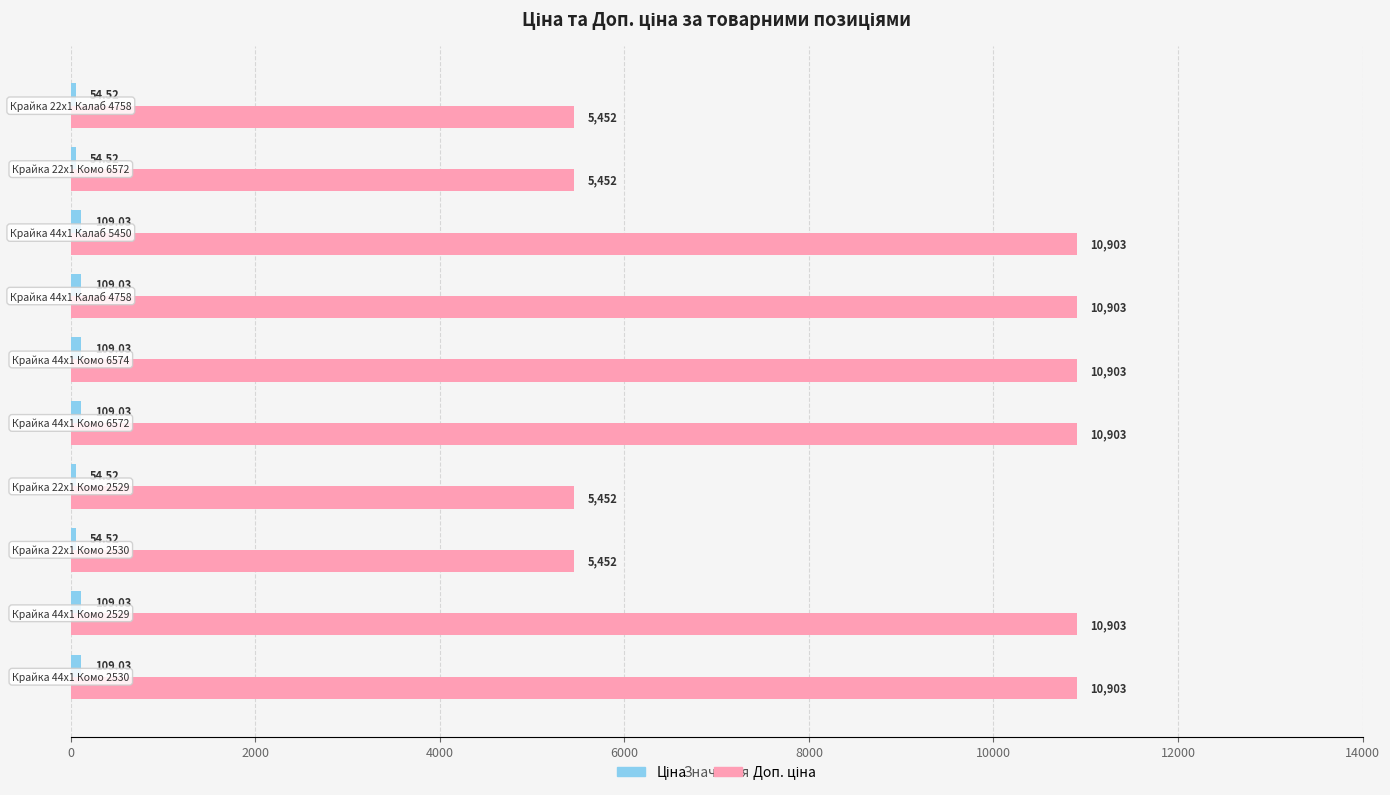

List the series in order of their peak value, highest first.

Доп. ціна, Ціна